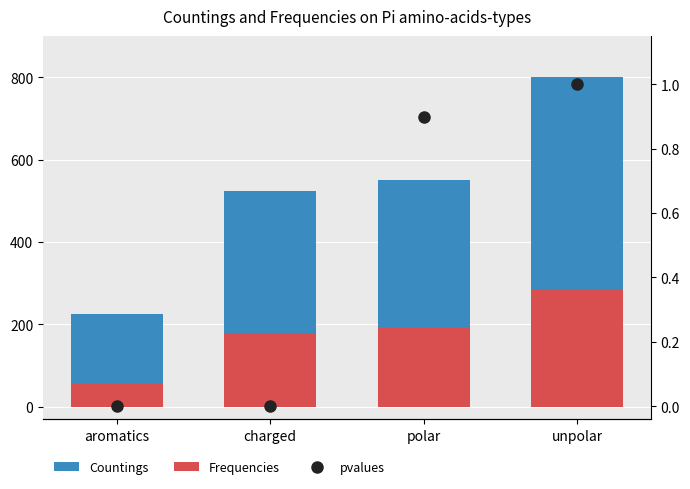

What is the value of the pvalues bar at the 4th from the left?

1.0